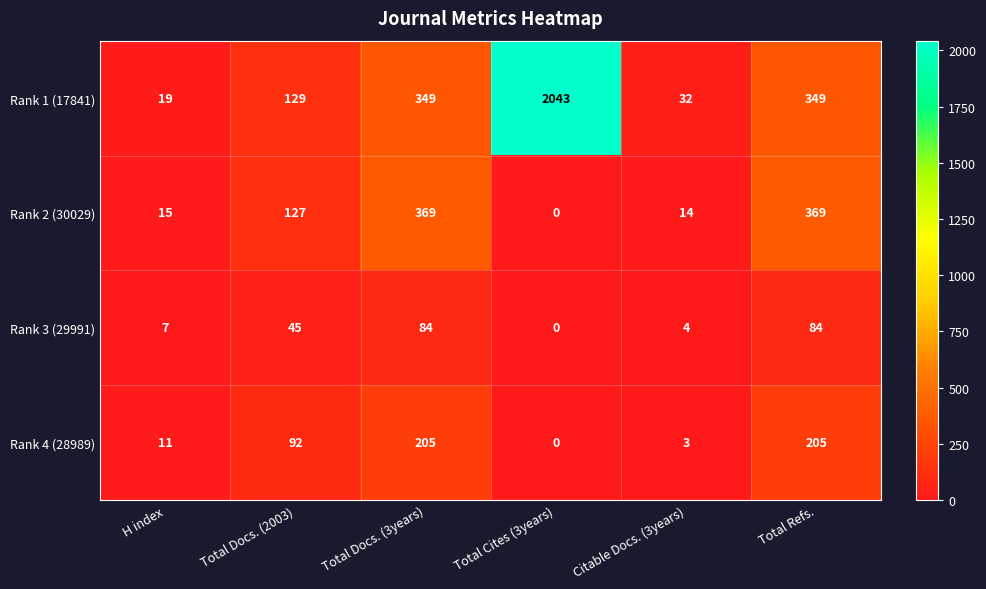

List the series in order of their peak value, lowest first.

Rank 3 (29991), Rank 4 (28989), Rank 2 (30029), Rank 1 (17841)